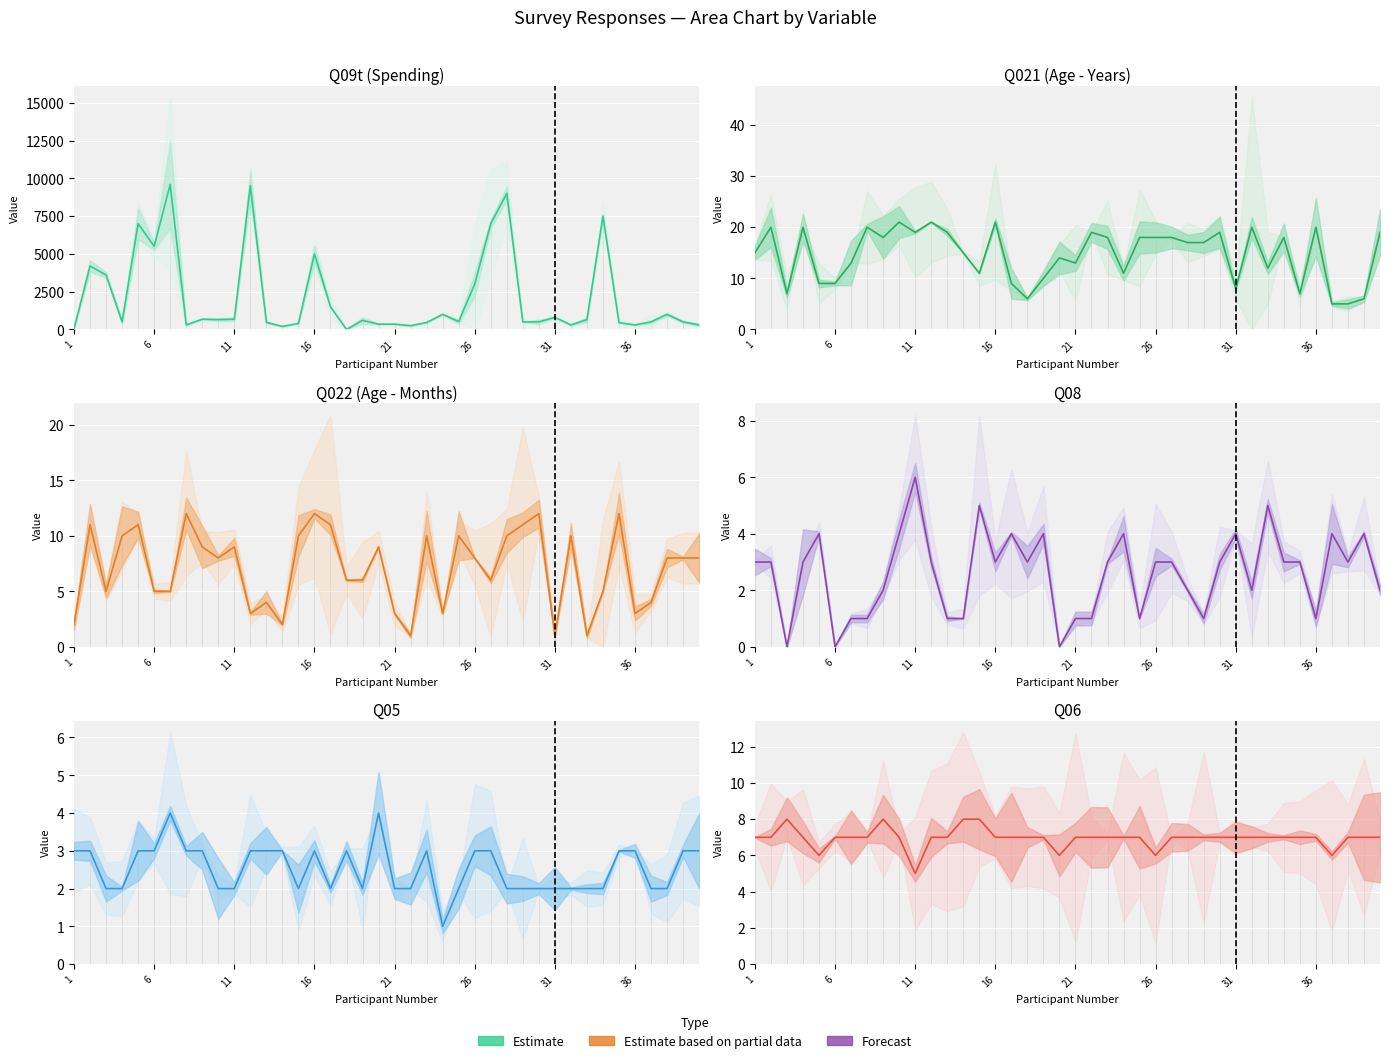

Is this an area chart (filled region under the line)?

No